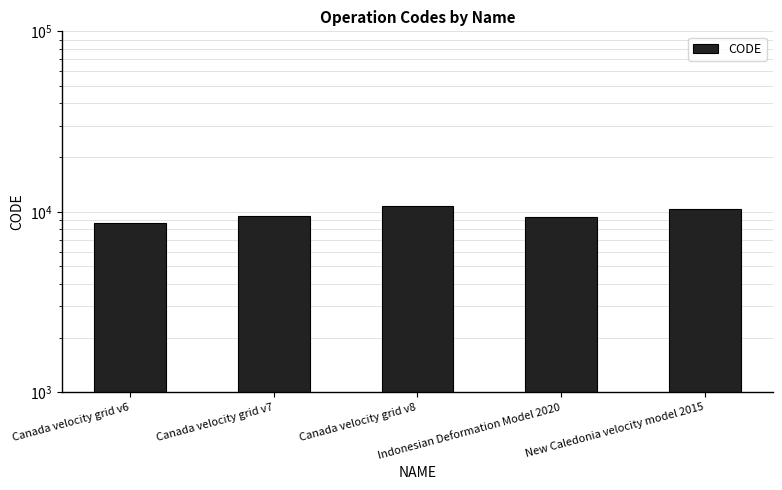

Reading left to right, transcribe all the data shown in this chart.

Canada velocity grid v6=8676	Canada velocity grid v7=9483	Canada velocity grid v8=10707	Indonesian Deformation Model 2020=9375	New Caledonia velocity model 2015=10323